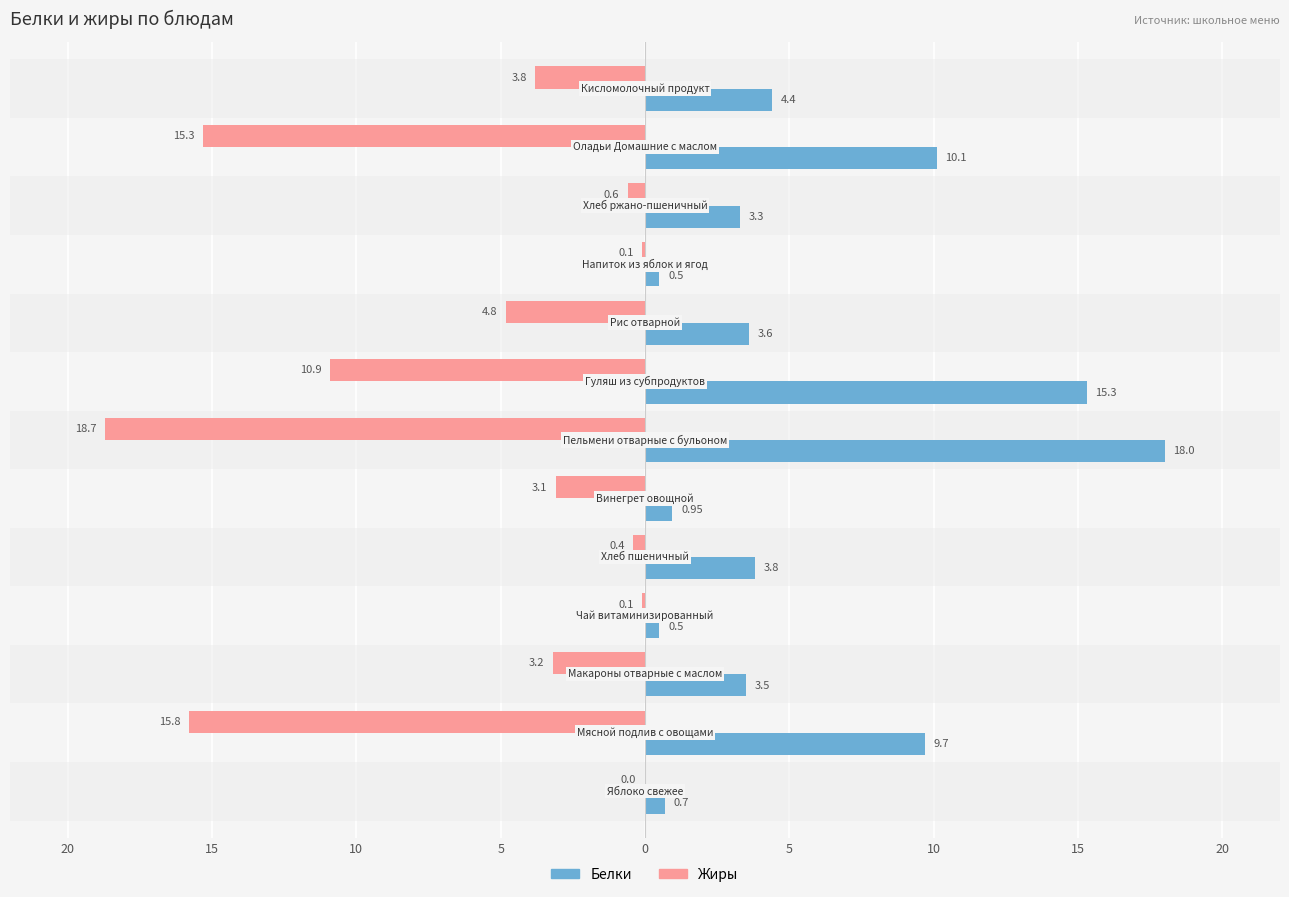

At how many categories does at least one series exceed 3?

9